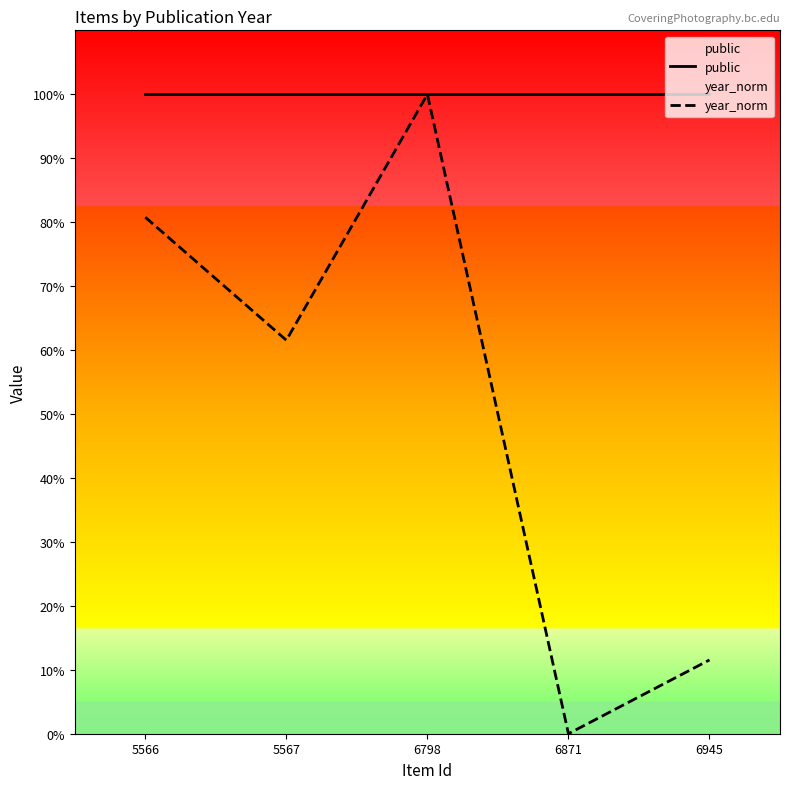

How many lines are shown in the chart?

2